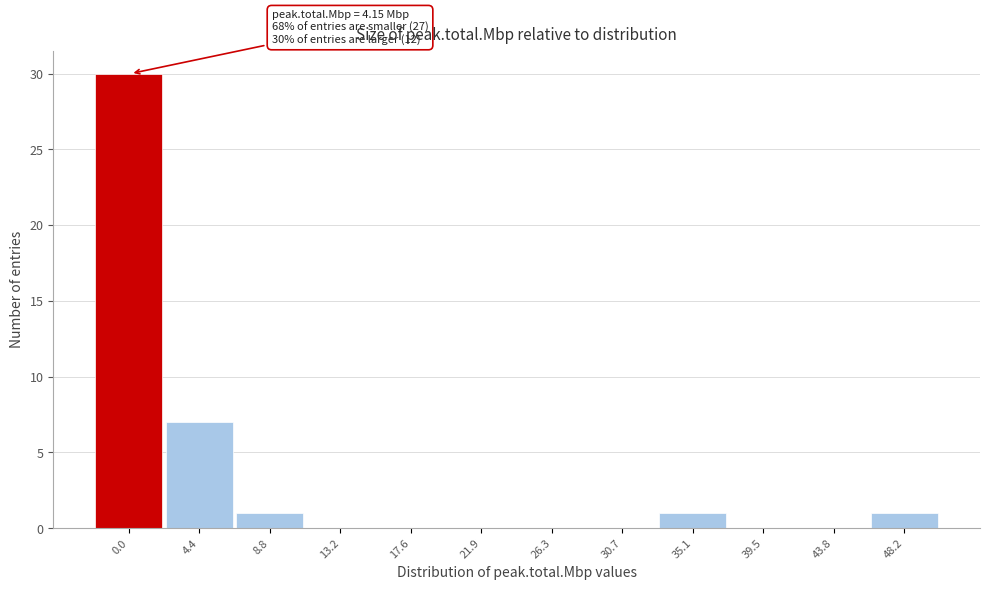

Reading right to left, transcribe all the data shown in this chart.

48.2=1	43.8=0	39.5=0	35.1=1	30.7=0	26.3=0	21.9=0	17.6=0	13.2=0	8.8=1	4.4=7	0.0=30